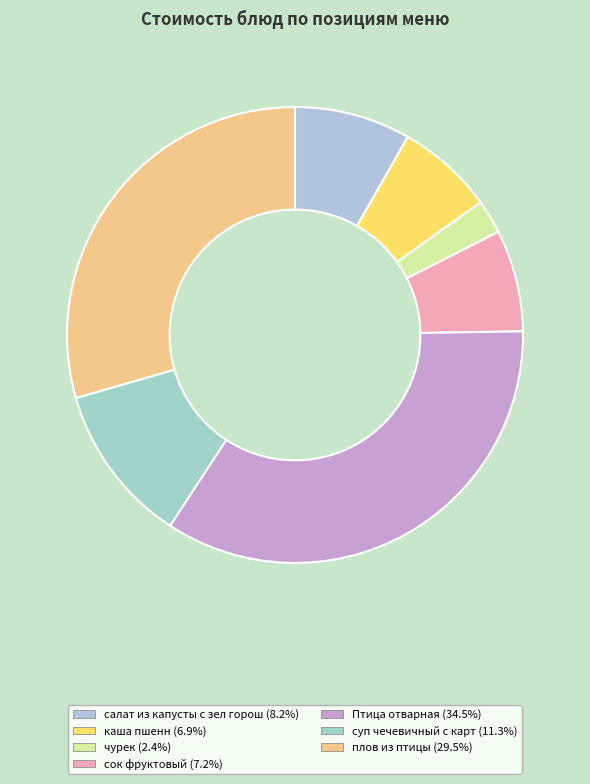

What is the ratio of the value at плов из птицы to the value at салат из капусты с зел горош?

3.6